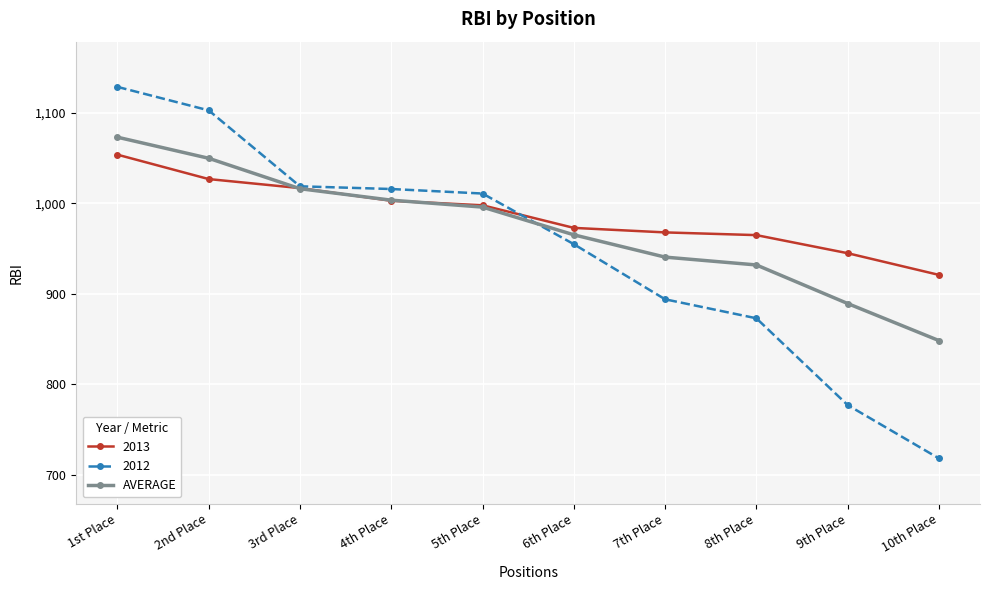

At which category does the chart reach its minimum across all series?

10th Place